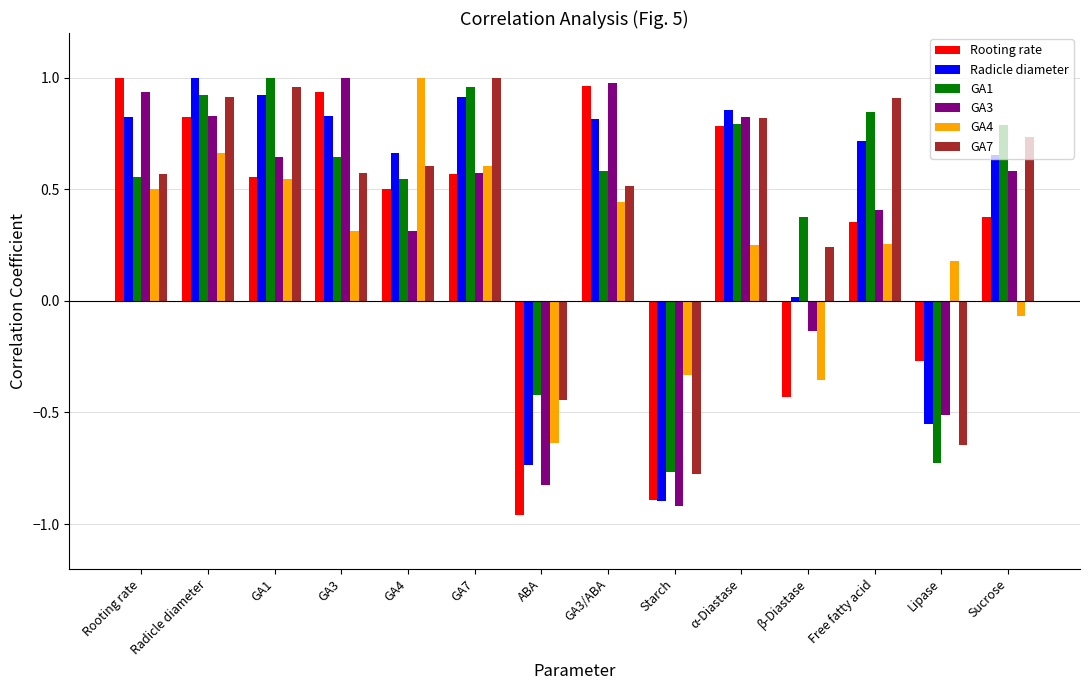

How many groups of bars are there?

14